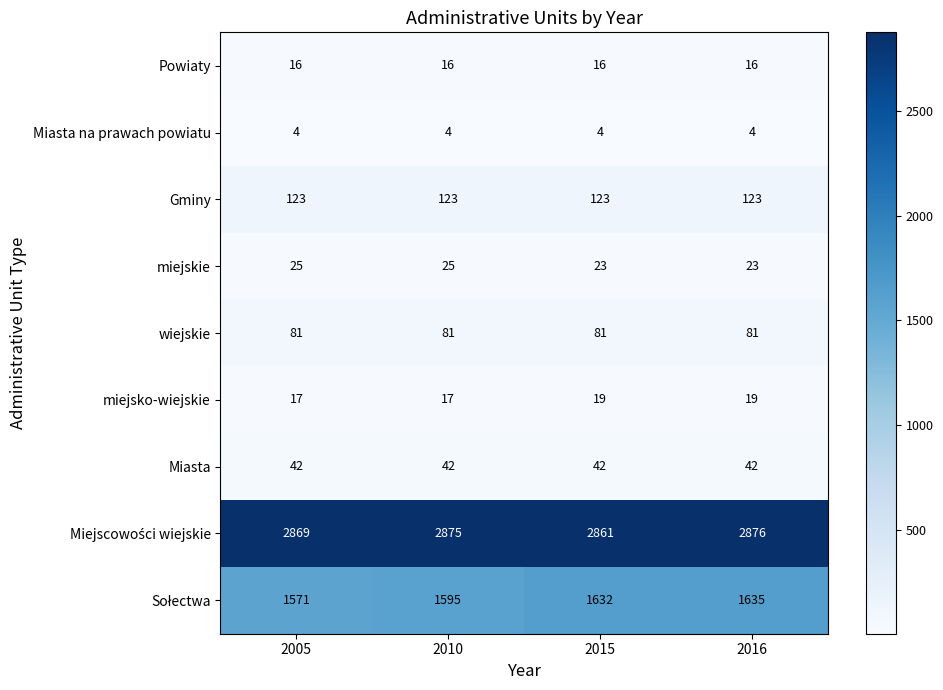

At how many categories does at least one series exceed 1424?

4